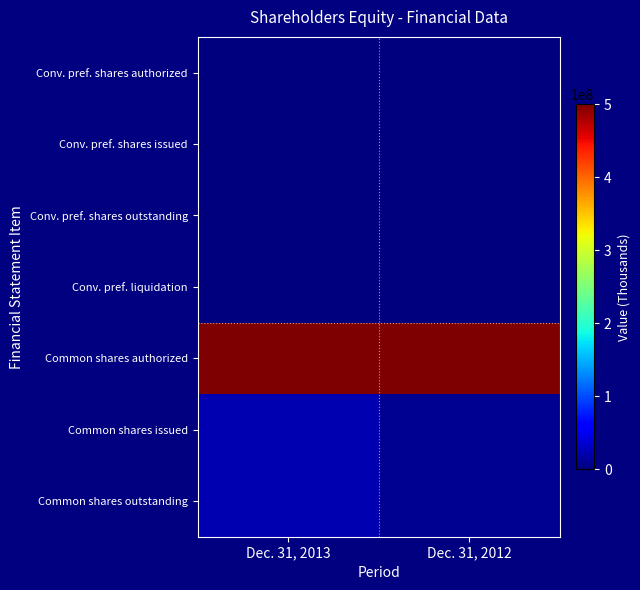

How many data points does each series have?

2